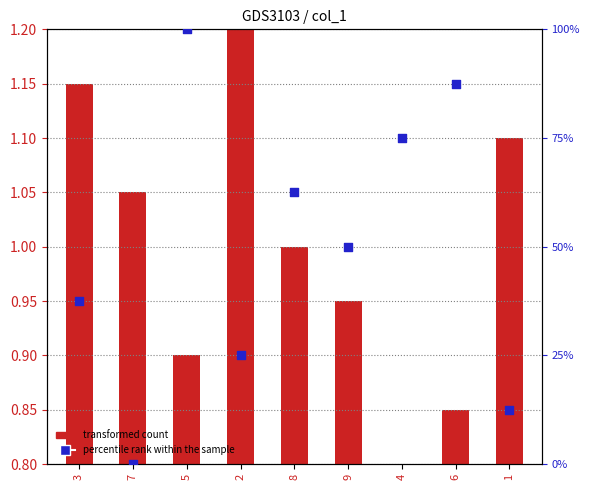

What is the change in value from 7 to 8?

+62.5